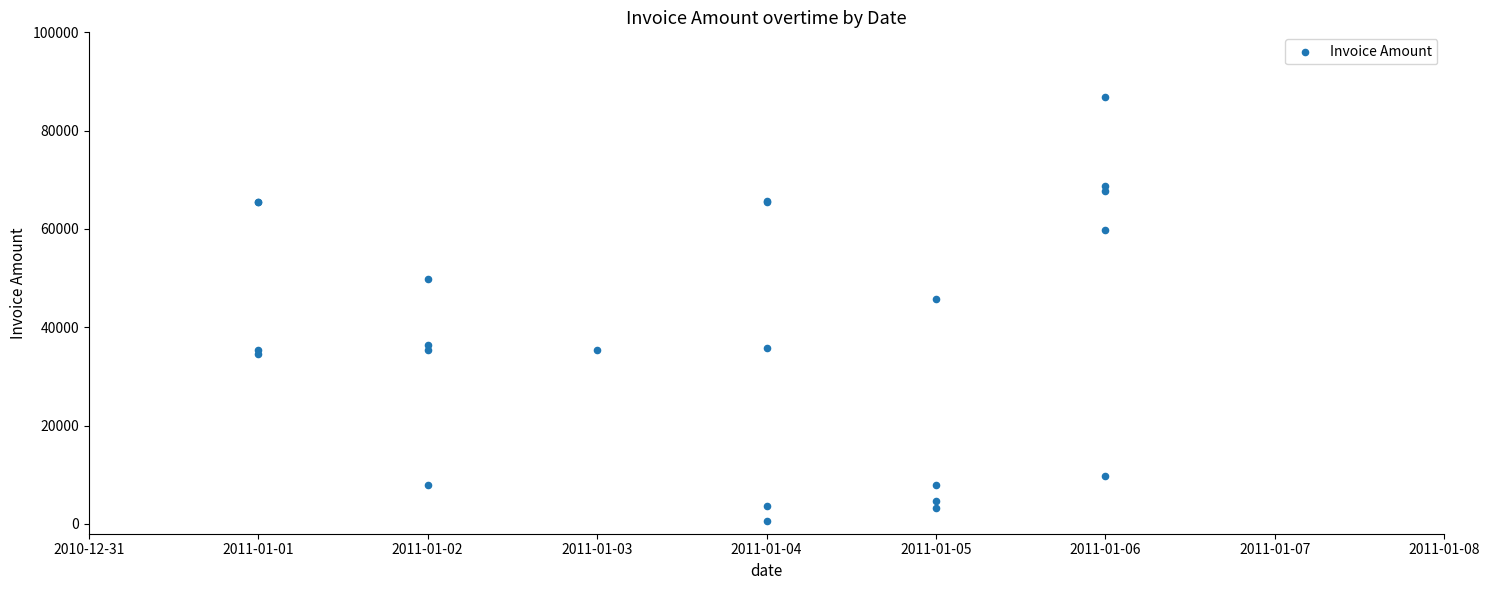

What Y value in the scatter plot is closest to 43745?

45678